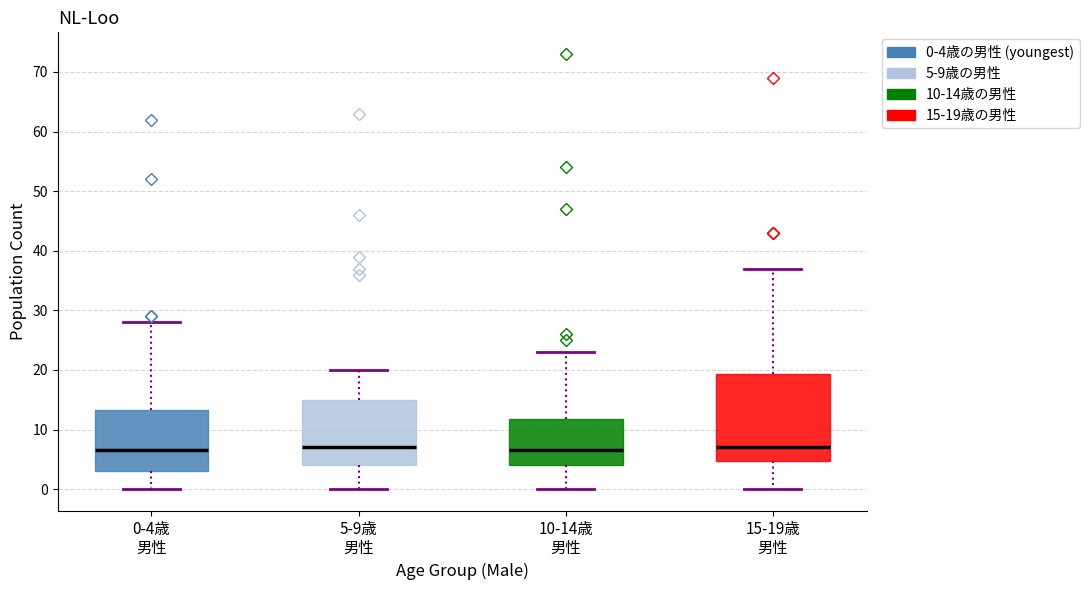

Reading left to right, read every box against the y-axis: the position of its median line, the range the box covers, and the ends of its whiskers. The values are not printed on the chart, so give them approximately, as read against the axis.

0-4歳 男性: median 7, box 3 to 13, whiskers 0 to 28
5-9歳 男性: median 7, box 4 to 15, whiskers 0 to 20
10-14歳 男性: median 7, box 4 to 12, whiskers 0 to 23
15-19歳 男性: median 7, box 5 to 19, whiskers 0 to 37